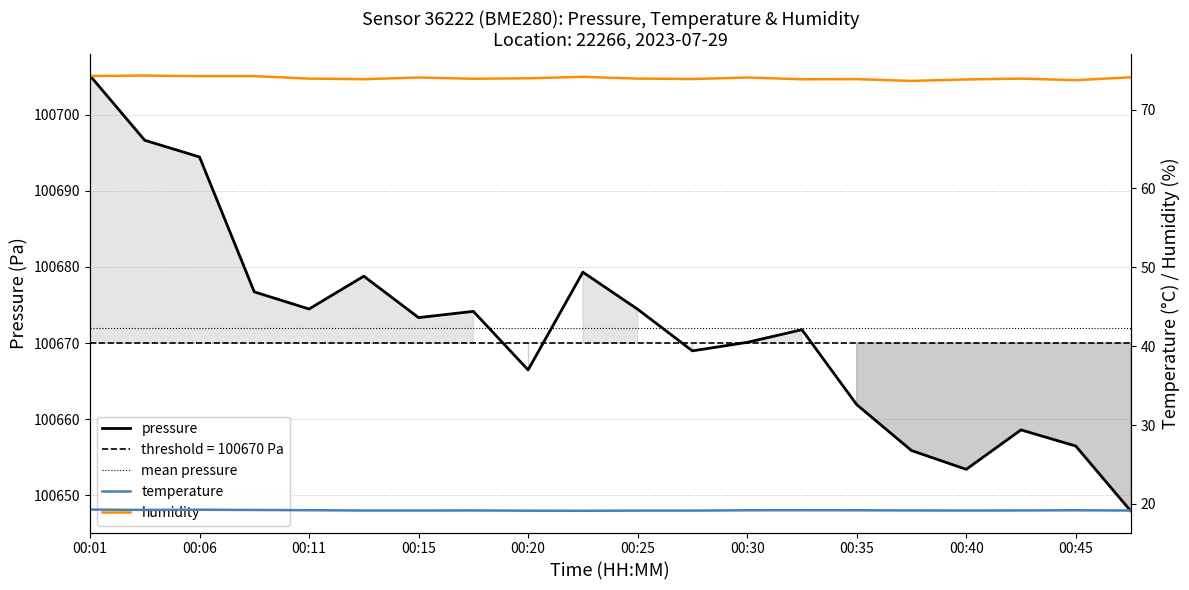

The humidity series shows 109.3 at 00:33. True or false?

False